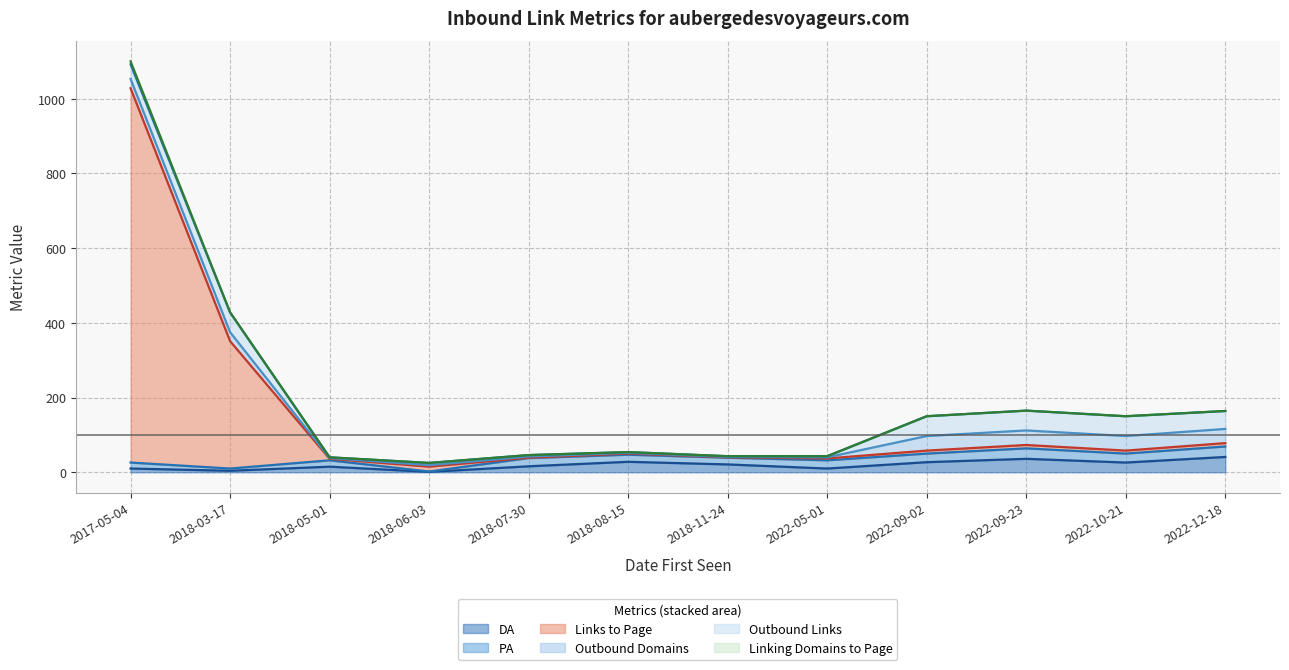

At which label does Outbound Links first exceed 39?

2018-03-17